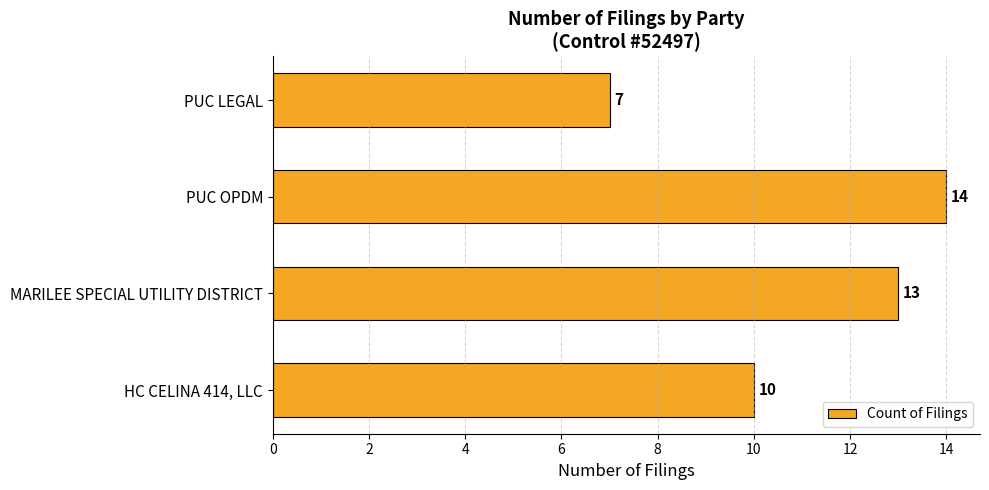

Which label corresponds to the smallest value in the chart?

PUC LEGAL